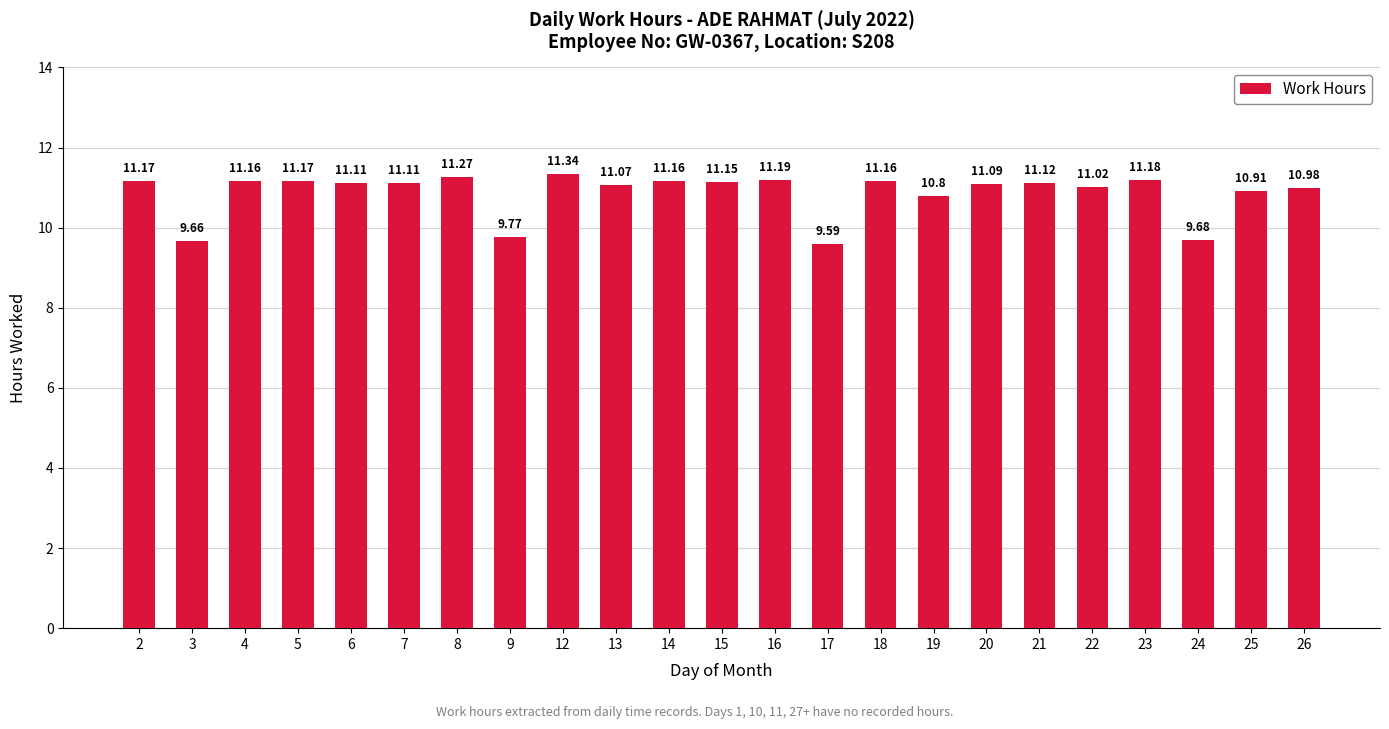

What is the value of the 2nd bar from the left?

9.7